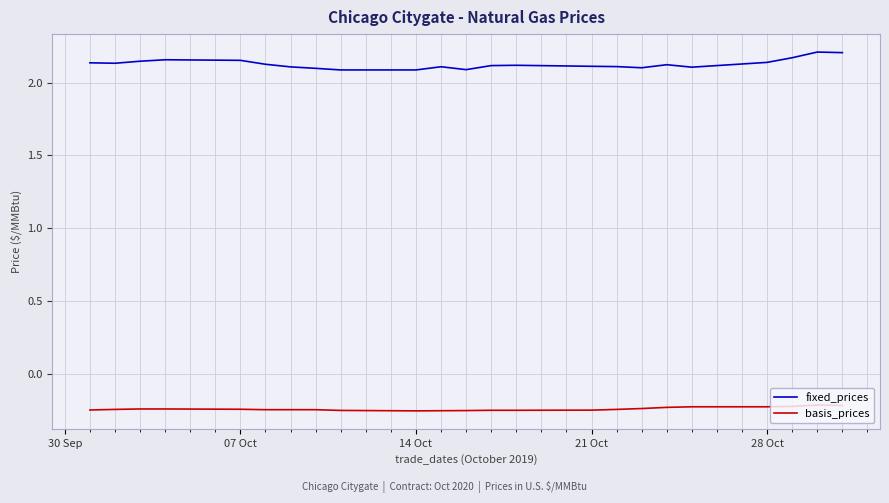

Rank the series by their maximum value, from highest to lowest.

fixed_prices, basis_prices